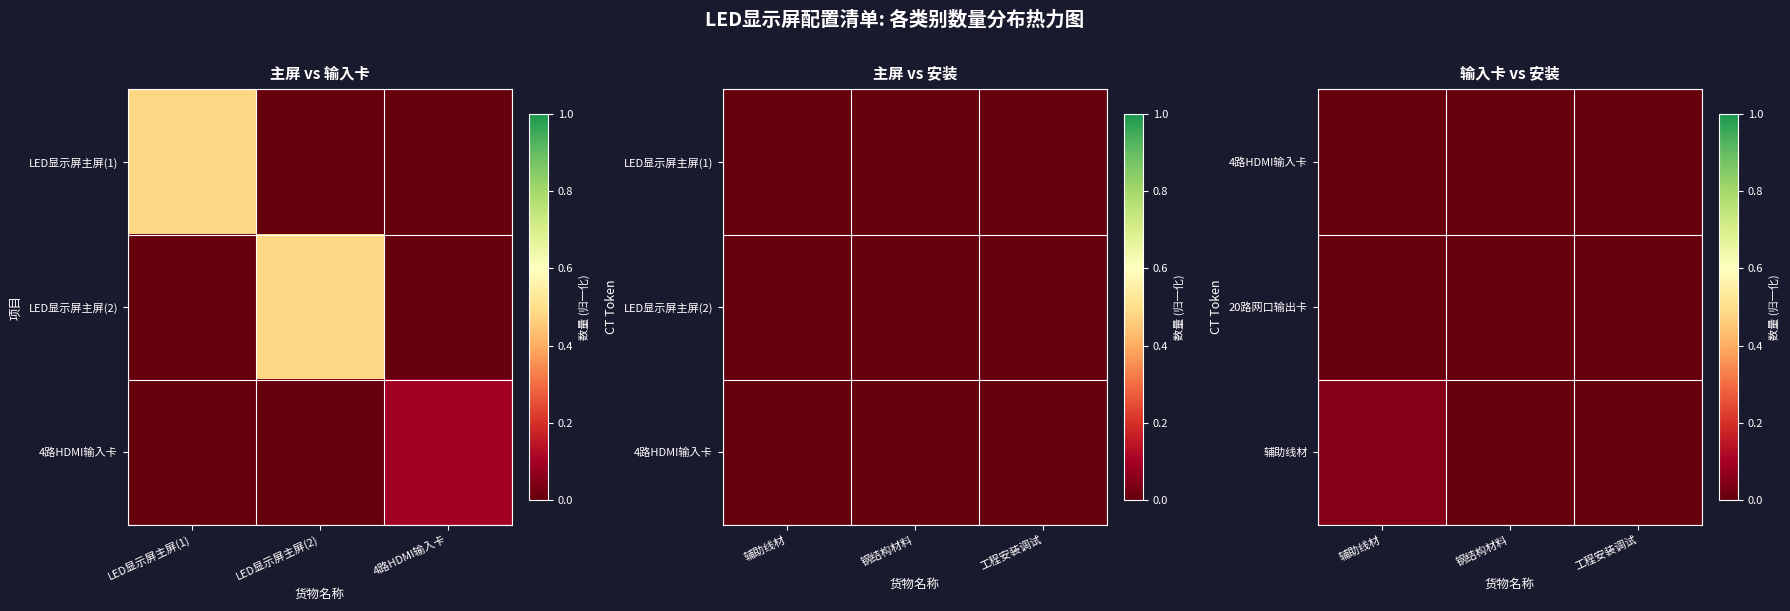

The value of 20路网口输出卡 at 工程安装调试 is 0.0. True or false?

True